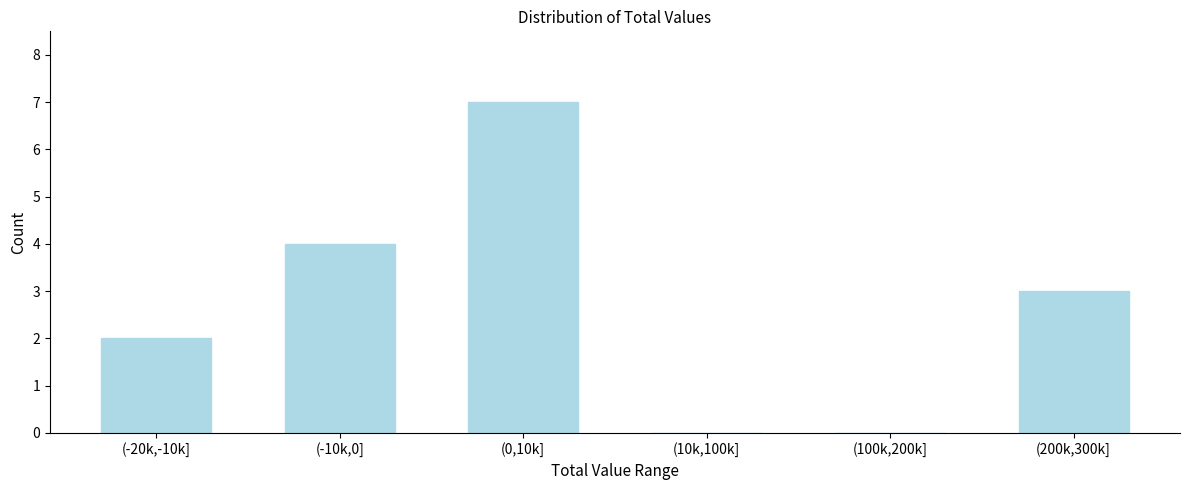

Reading left to right, list all the values displayed in this chart.

(-20k,-10k]=2	(-10k,0]=4	(0,10k]=7	(10k,100k]=0	(100k,200k]=0	(200k,300k]=3